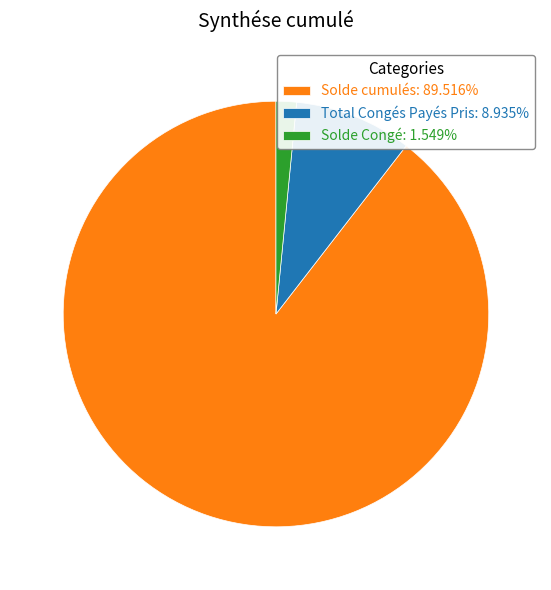

Do Solde cumulés: 89.516% and Solde Congé: 1.549% together represent more than half of the pie?

Yes